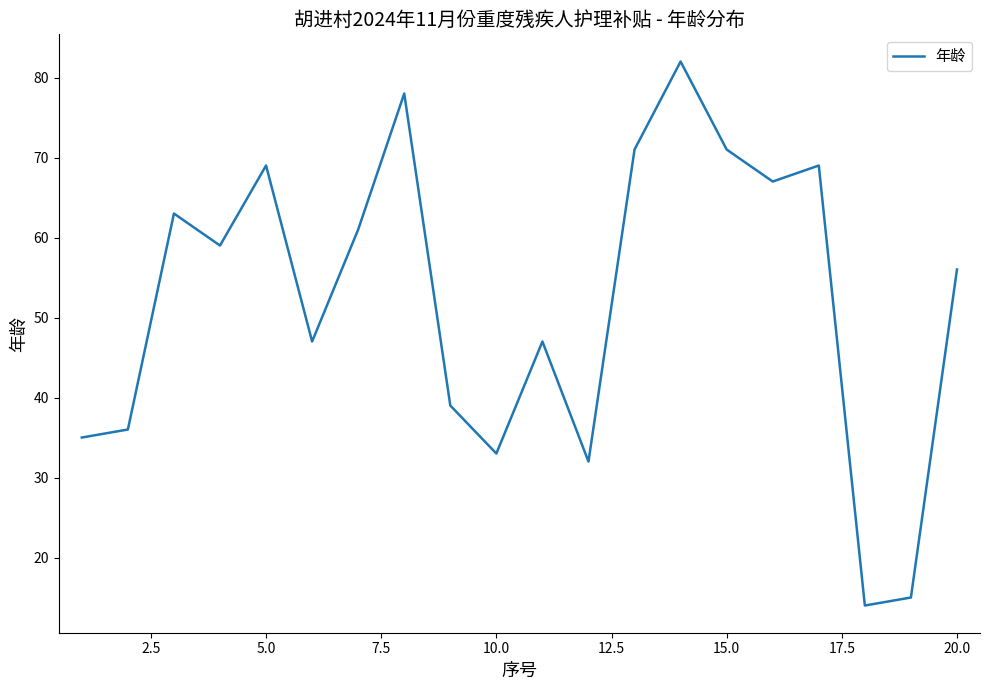

What is the sum of all values?

1044